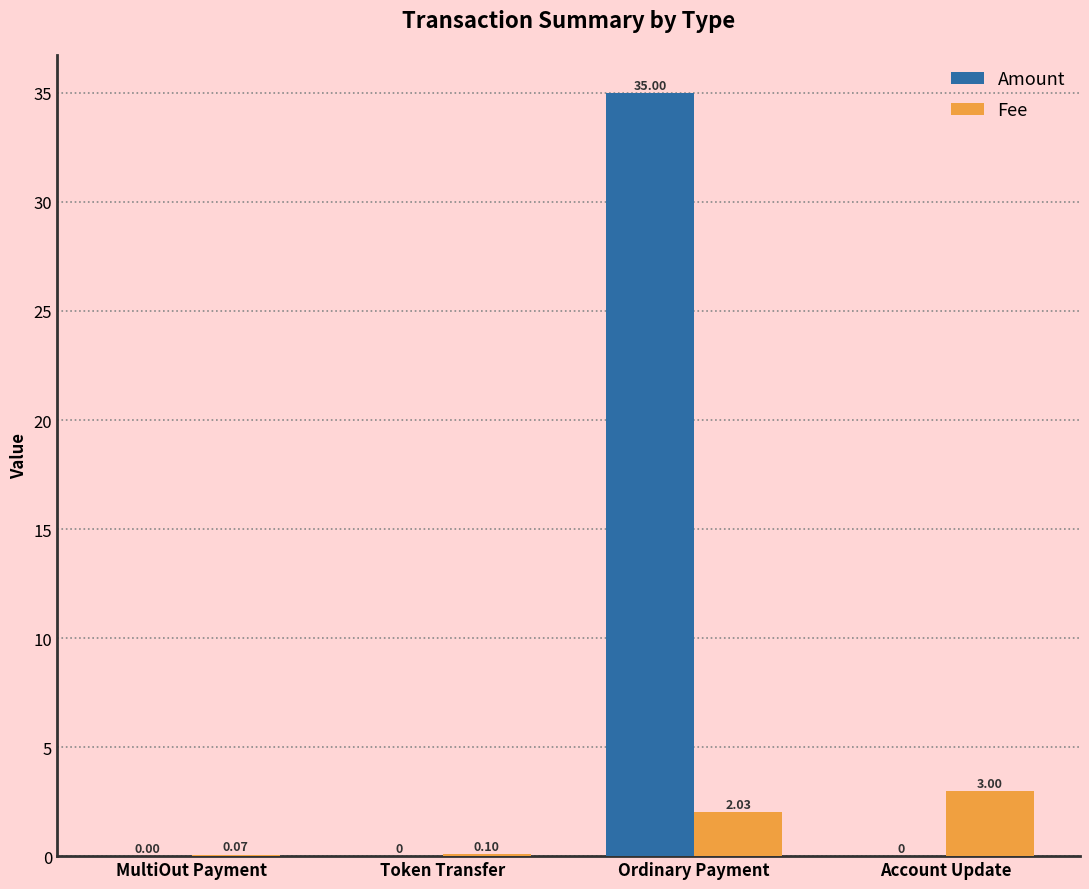

How many categories are shown in the chart?

4